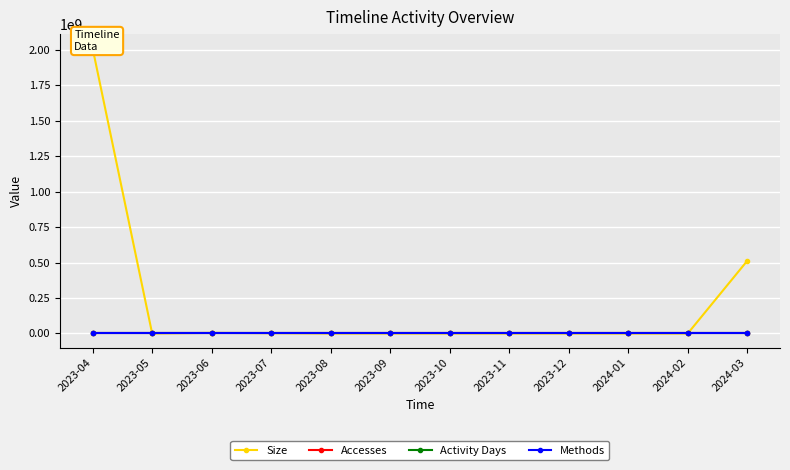

True or false: Activity Days and Accesses cross at least once.

False